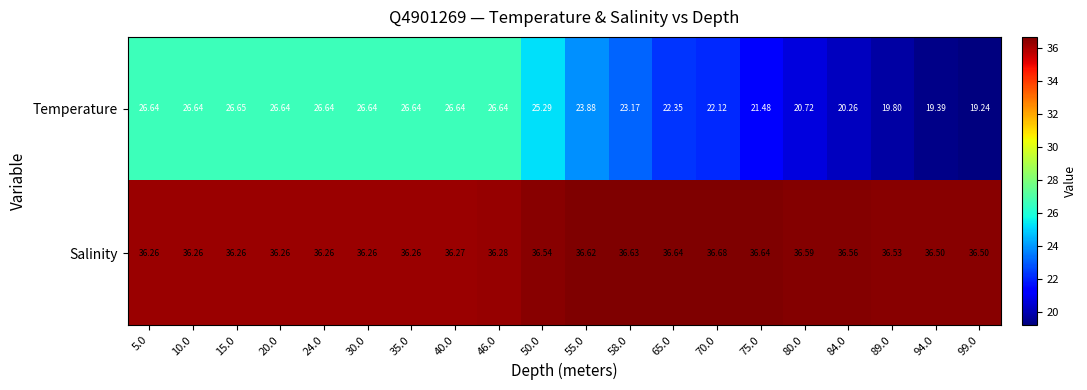

Which series changed the most between 46.0 and 94.0?

Temperature